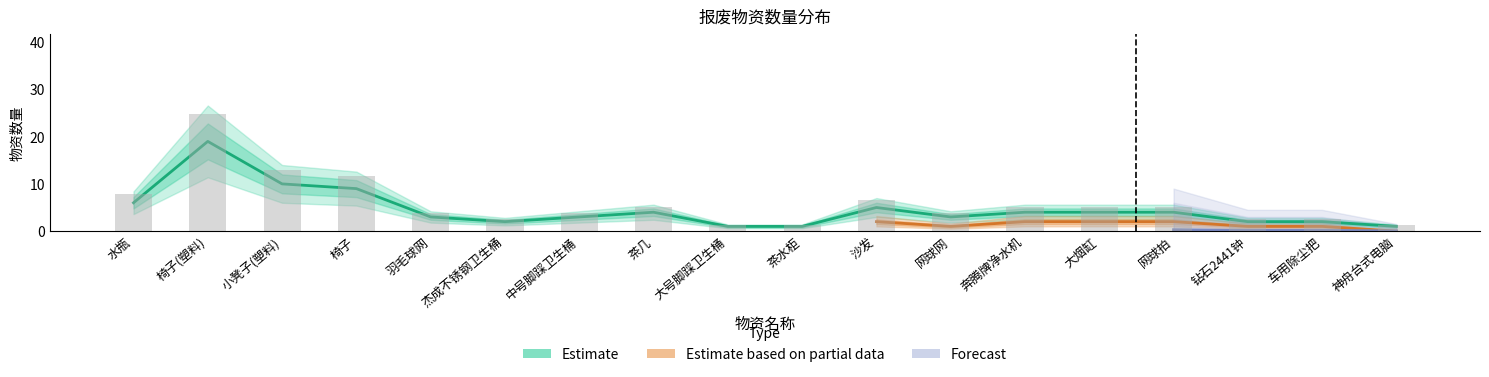

The Estimate based on partial data series shows 8.0 at 奔腾牌净水机. True or false?

False